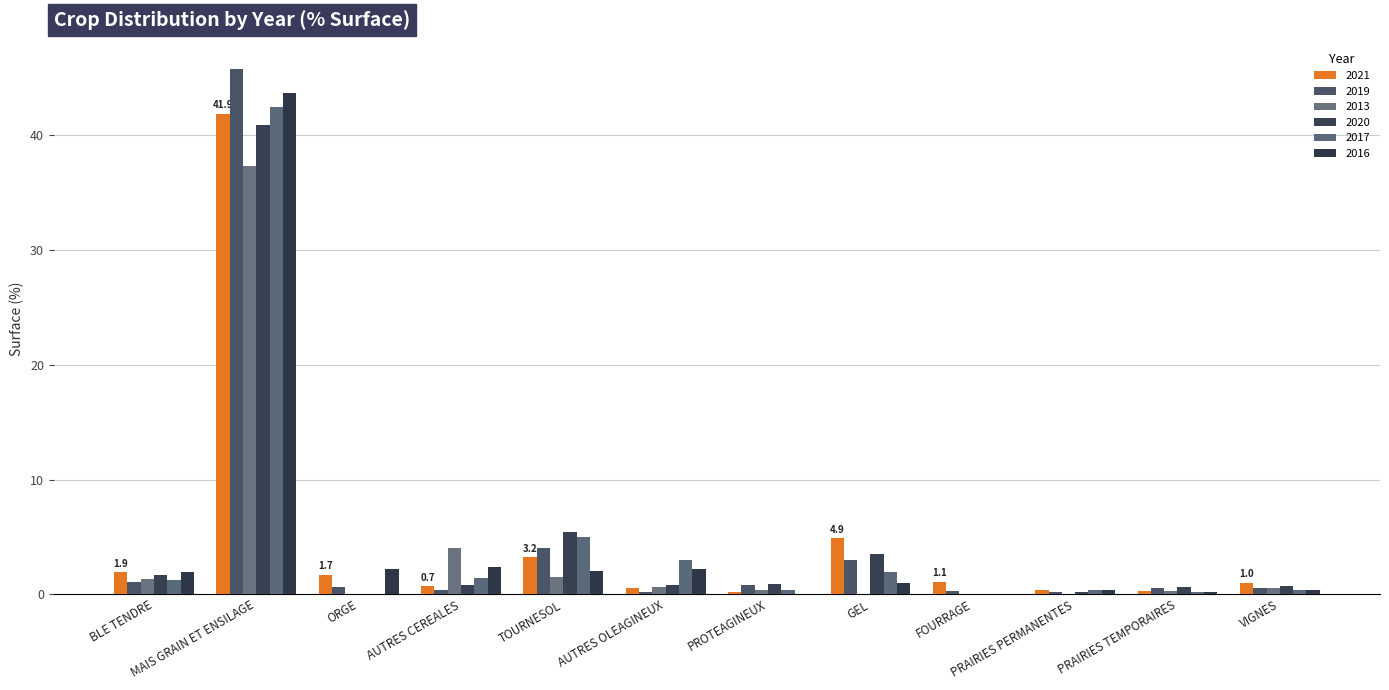

List the series in order of their peak value, highest first.

2019, 2016, 2017, 2021, 2020, 2013